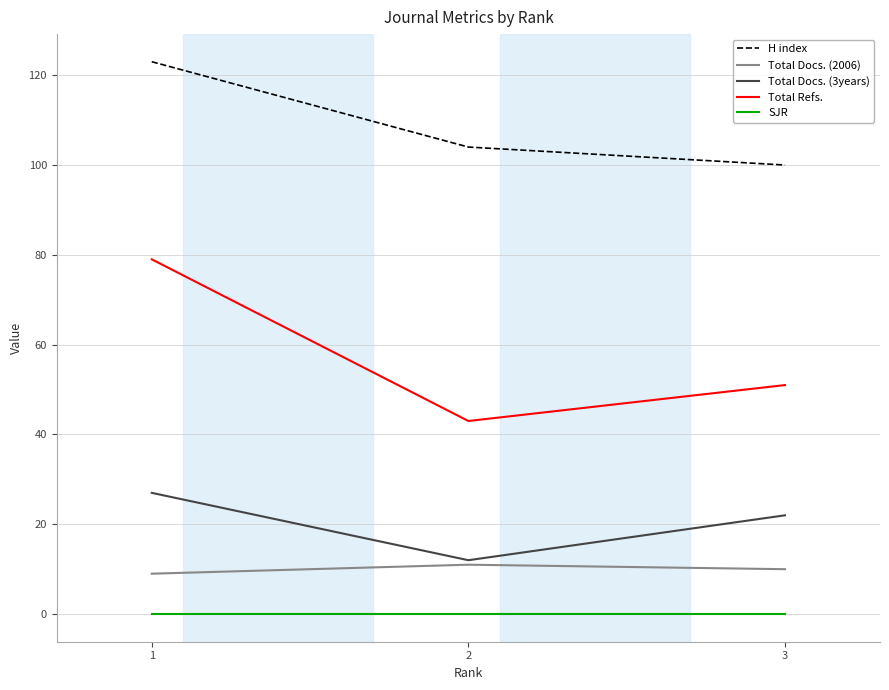

How many lines are shown in the chart?

5